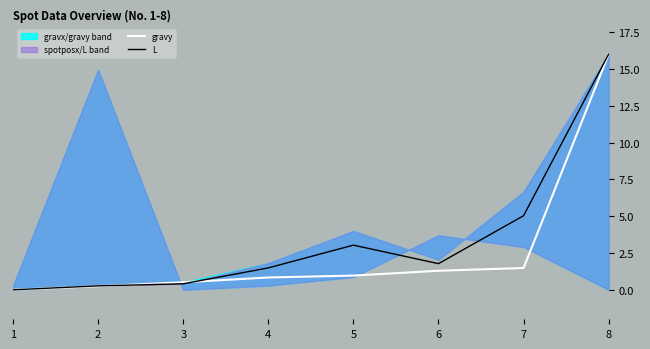

In L, how many points are higher than both neighbors (excluding endpoints)?

1